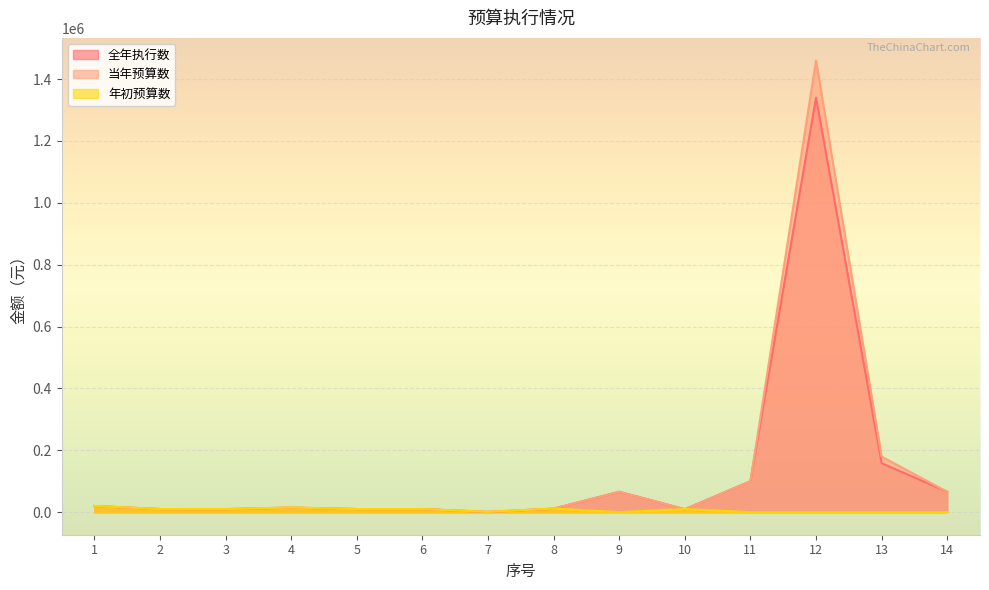

Reading right to left, extract all data points from this chart.

全年执行数: 65799.0	158370.0	1340000.0	100000.0	9391.8	65833.3	11154.0	444.0	10000.0	10000.0	14500.0	9608.2	9937.0	19699.9
当年预算数: 65799.0	179625.0	1460000.0	100000.0	9400.0	65833.3	11440.0	1000.0	10000.0	10000.0	15000.0	10000.0	10000.0	20000.0
年初预算数: 0.0	0.0	0.0	0.0	10000.0	0.0	11700.0	1000.0	10000.0	10000.0	15000.0	10000.0	10000.0	20000.0